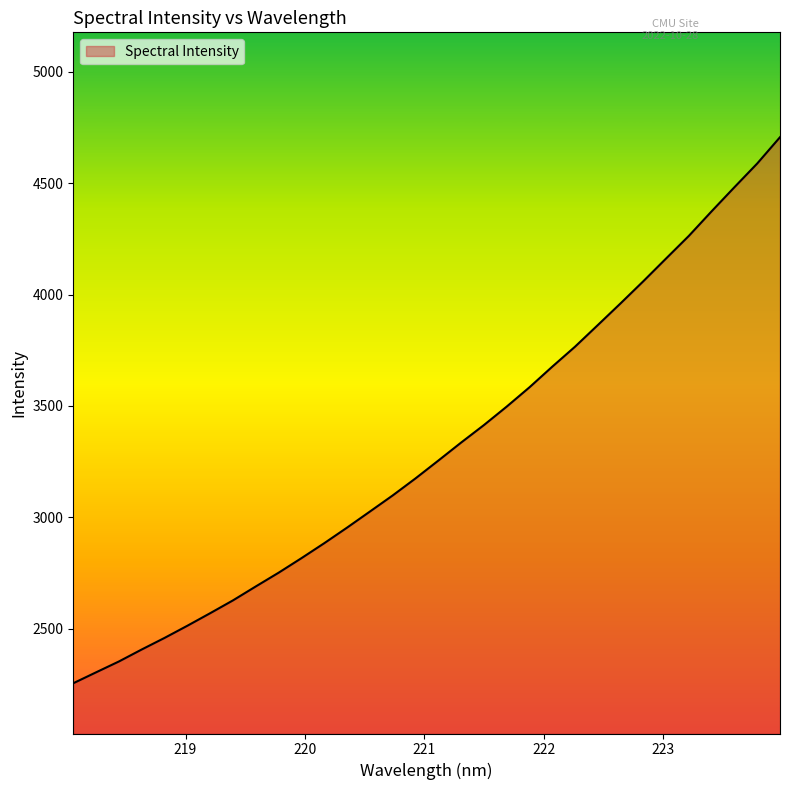

What position from the left is 223?

6